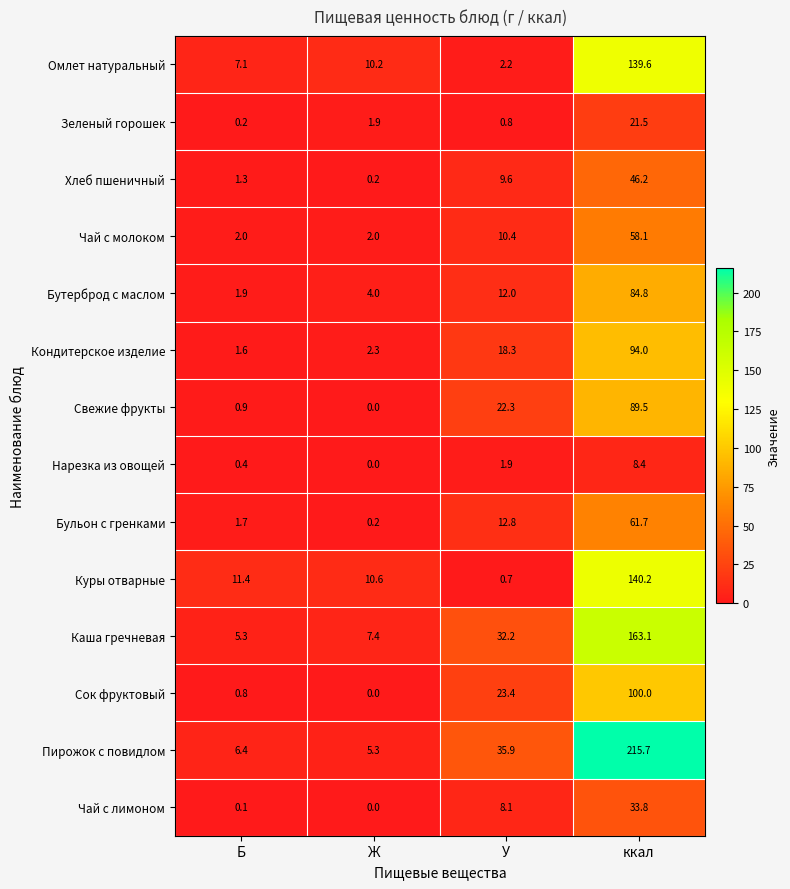

What is the average value of the Зеленый горошек series?

6.1